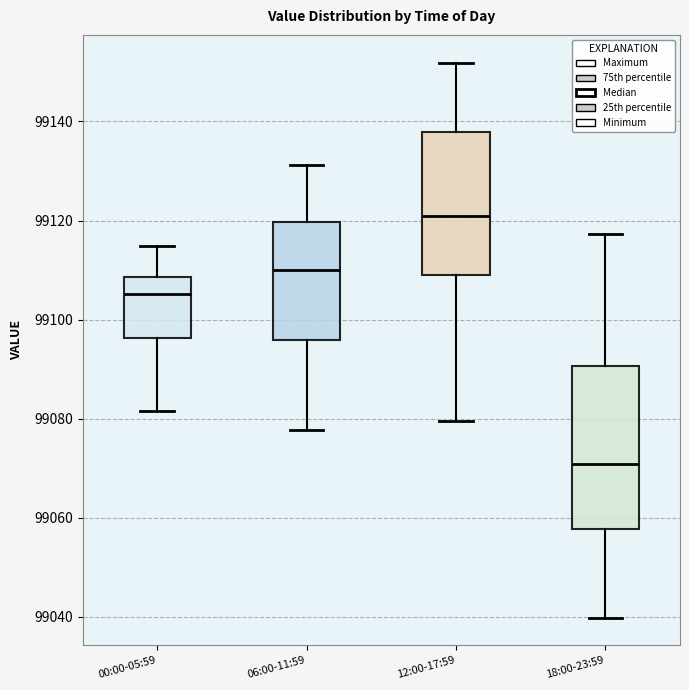

Where is the lower edge of the box for 18:00-23:59 on the y-axis? The values are not printed on the chart, so give them approximately, as read against the axis.

99058